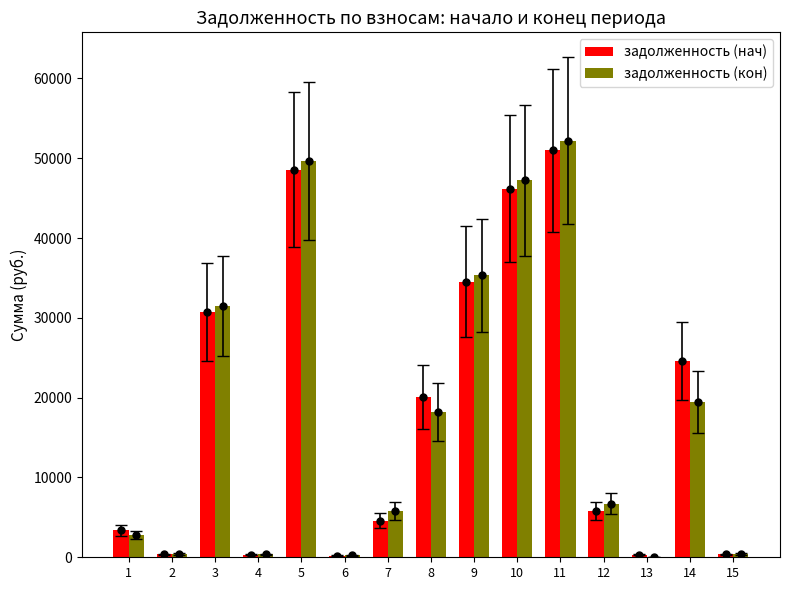

Does the chart contain stacked bars?

No